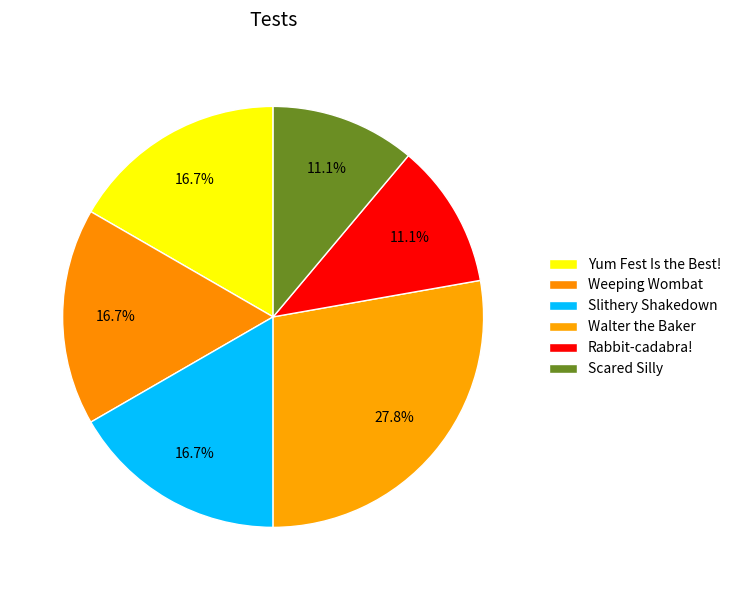

What portion of the pie excludes Yum Fest Is the Best!?

83.3%